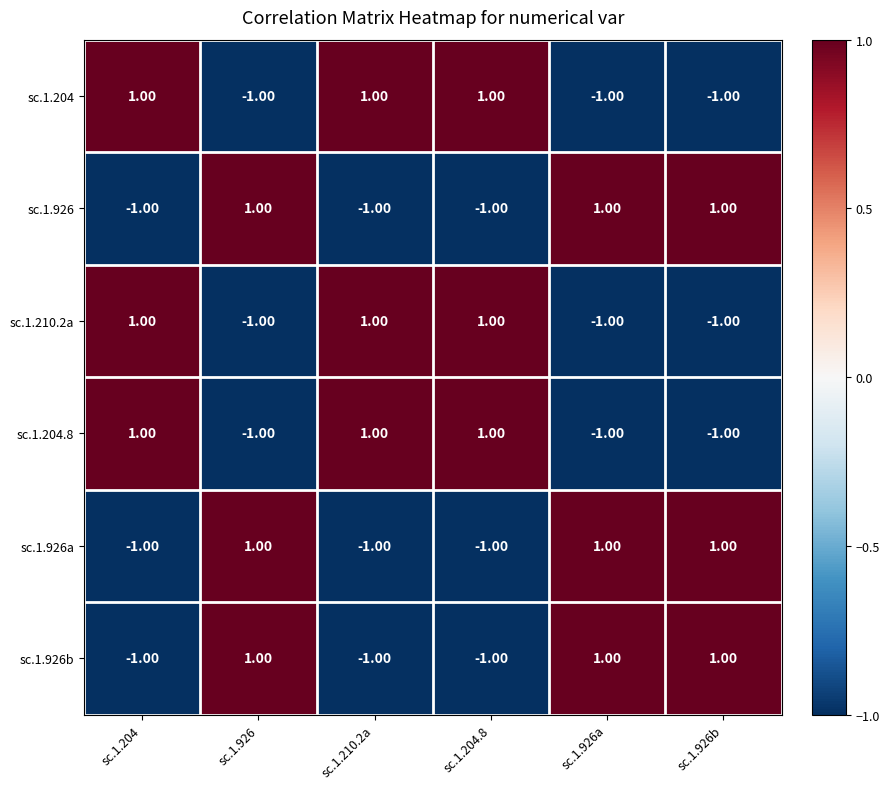

At how many categories does at least one series exceed 0?

6